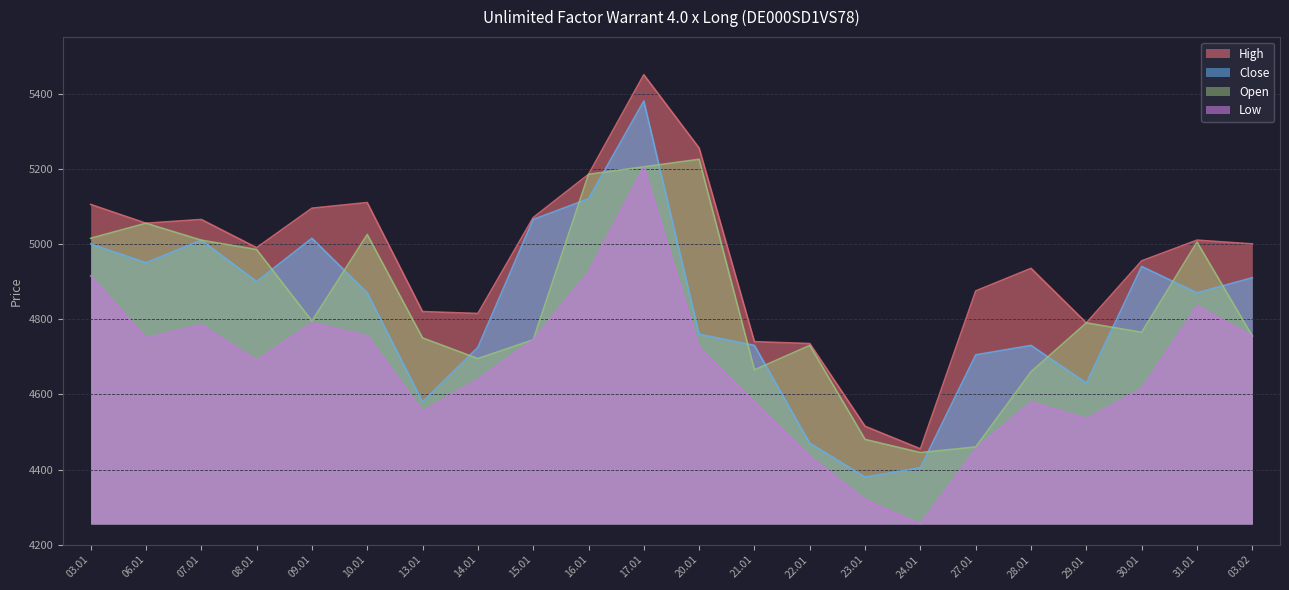

Which category has the lowest value in the Open series?

24.01